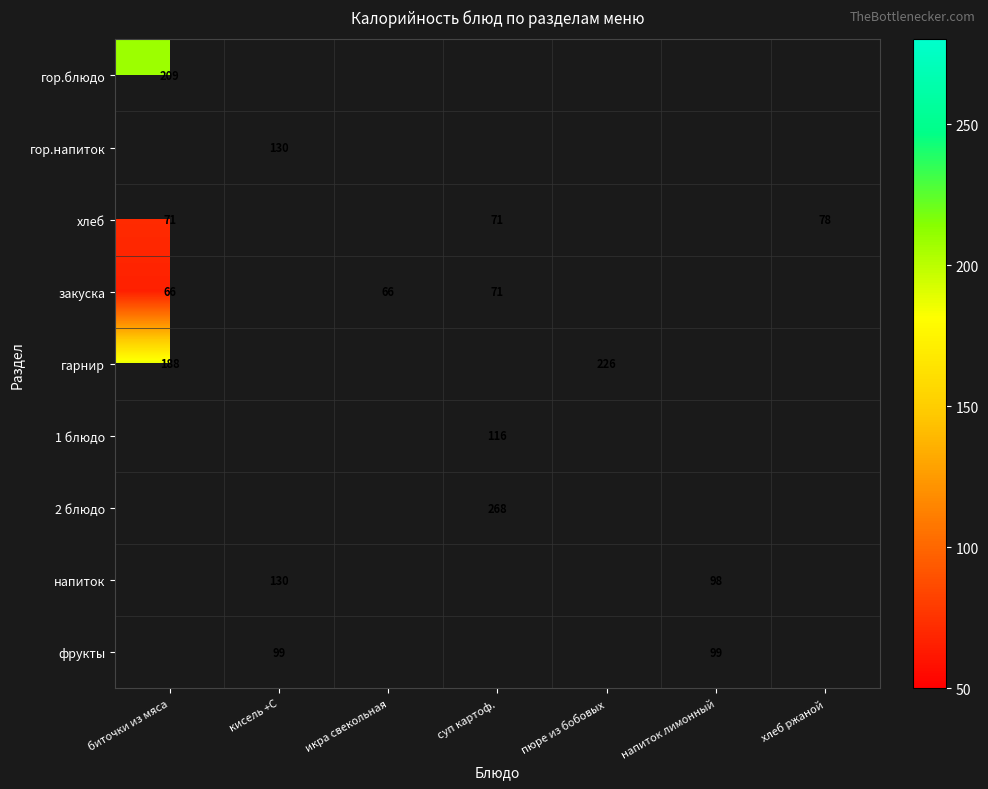

Is it true that фрукты equals 162 at напиток лимонный?

False